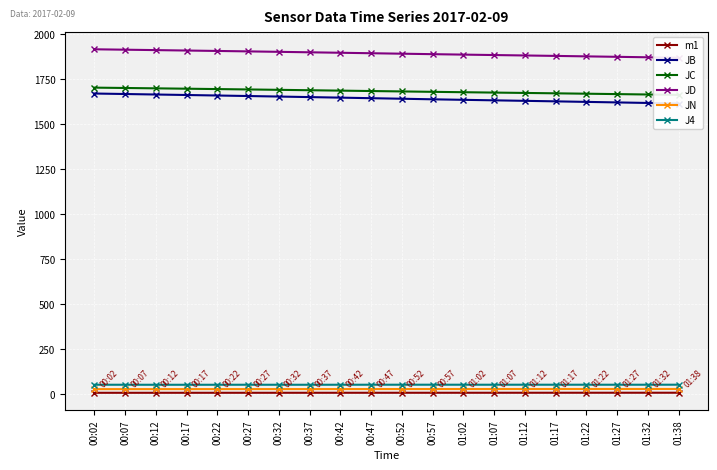

What is the minimum value for JC?

1662.8